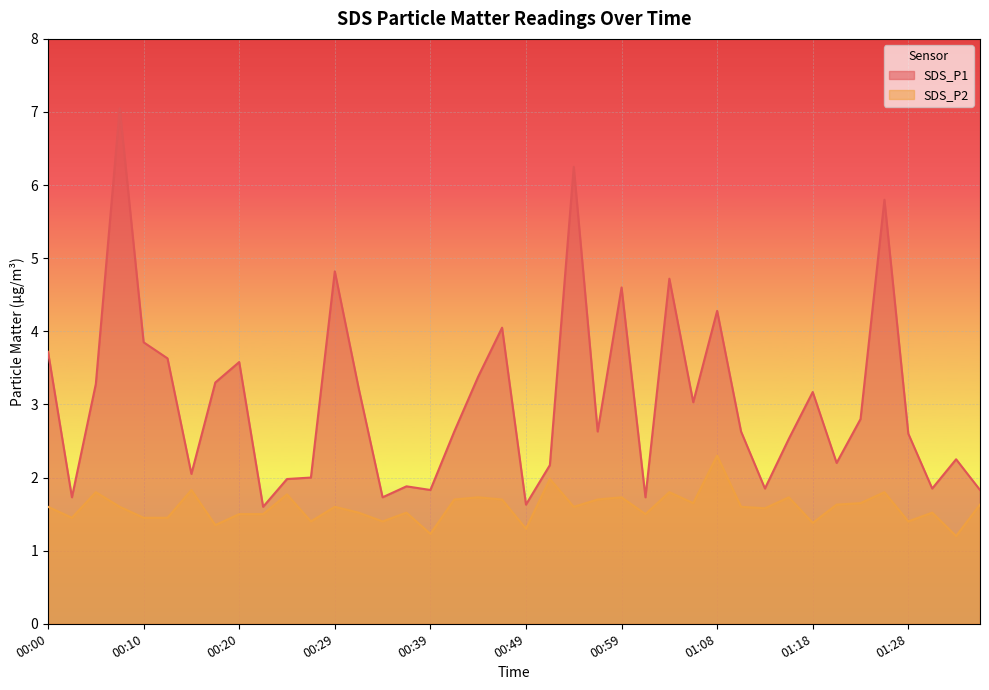

Reading right to left, extract all data points from this chart.

SDS_P1: 1.8	2.2	1.9	2.6	5.8	2.8	2.2	3.2	2.5	1.9	2.6	4.3	3.0	4.7	1.7	4.6	2.6	6.2	2.2	1.6	4.0	3.4	2.6	1.8	1.9	1.7	3.2	4.8	2.0	2.0	1.6	3.6	3.3	2.0	3.6	3.9	7.0	3.3	1.7	3.7
SDS_P2: 1.6	1.2	1.5	1.4	1.8	1.6	1.6	1.4	1.7	1.6	1.6	2.3	1.6	1.8	1.5	1.7	1.7	1.6	2.0	1.3	1.7	1.7	1.7	1.2	1.5	1.4	1.5	1.6	1.4	1.8	1.5	1.5	1.4	1.8	1.4	1.4	1.6	1.8	1.4	1.6